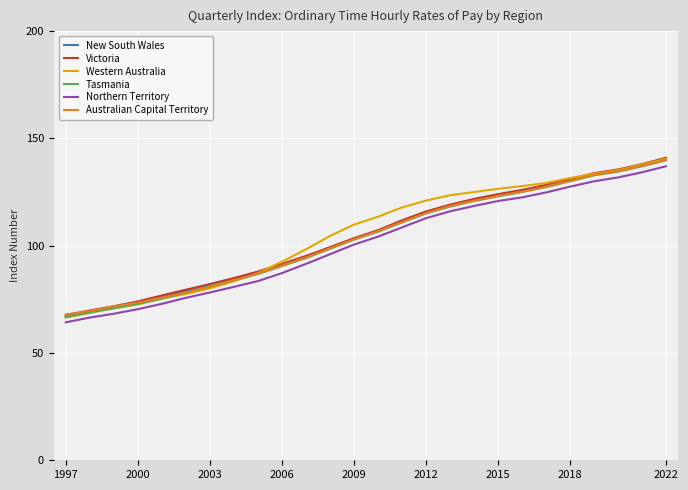

Which series has the largest range (max minus min)?

Western Australia